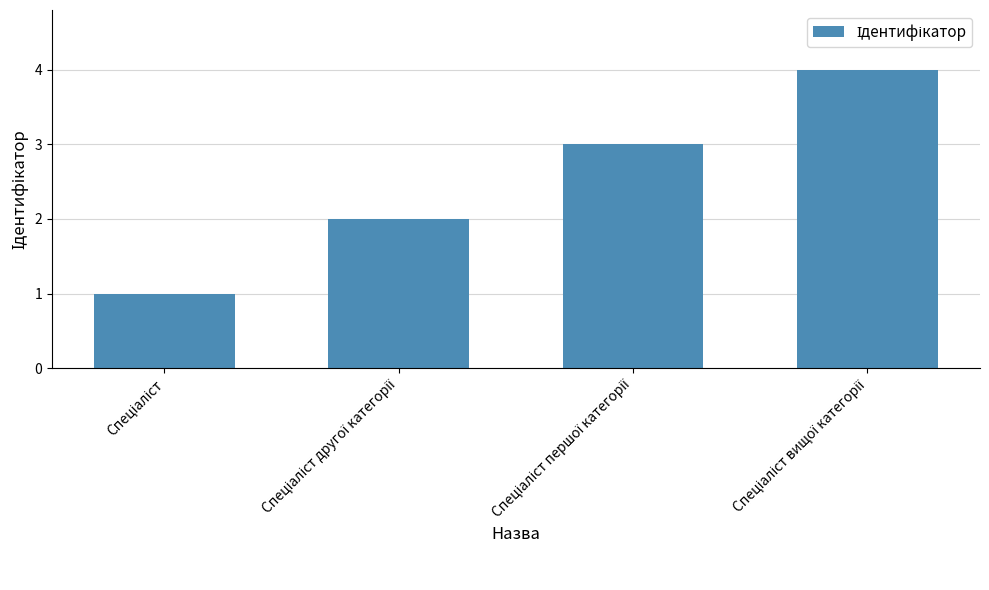

What is the difference between the maximum and minimum values?

3